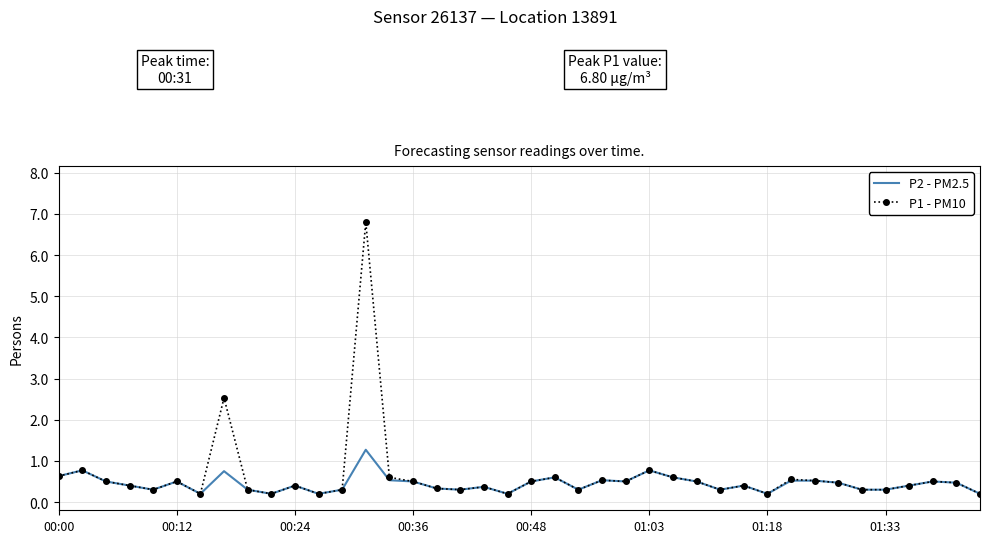

Which series has the widest spread of values?

P1 - PM10